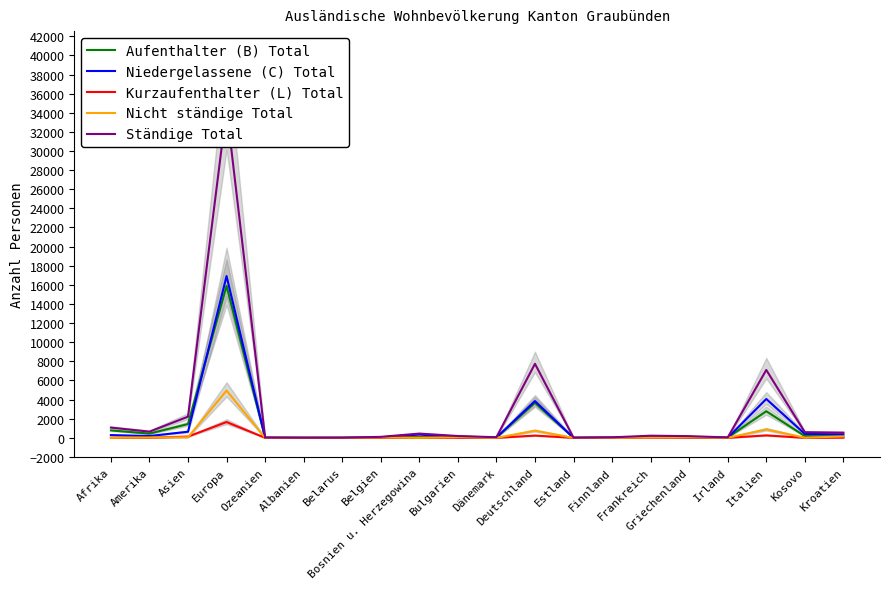

Is this an area chart (filled region under the line)?

No